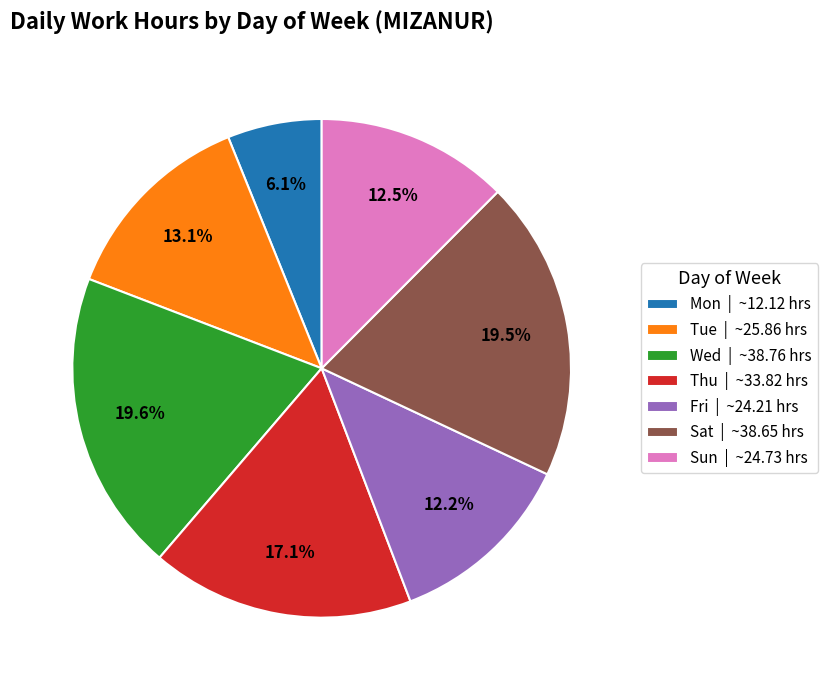

Between Mon | ~12.12 hrs and Thu | ~33.82 hrs, which is larger?

Thu | ~33.82 hrs